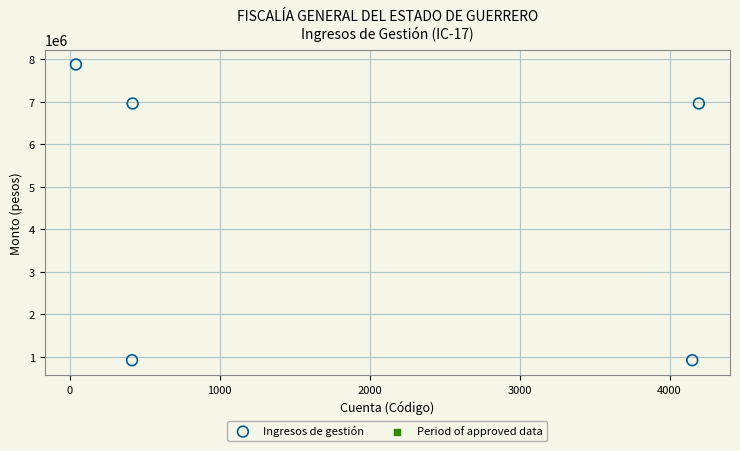

What is the average X value?

1844.2